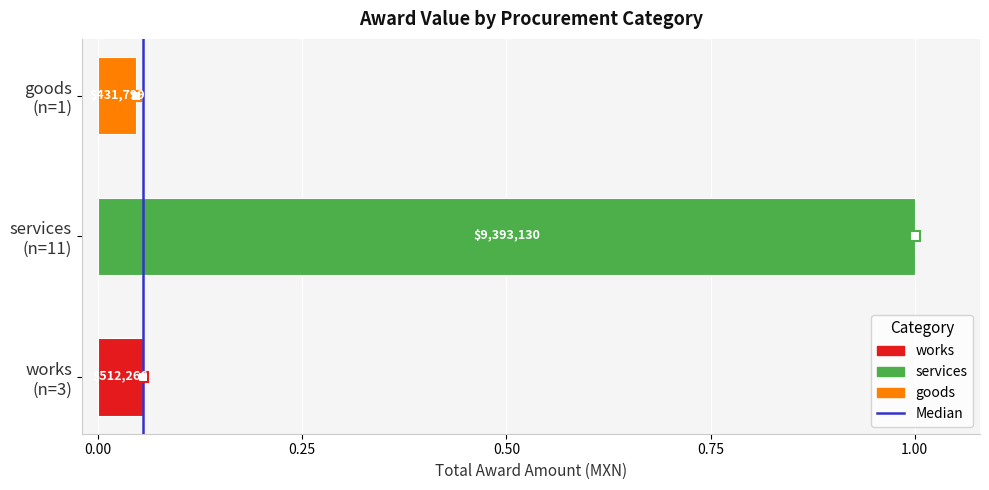

How many bars are there in total?

3